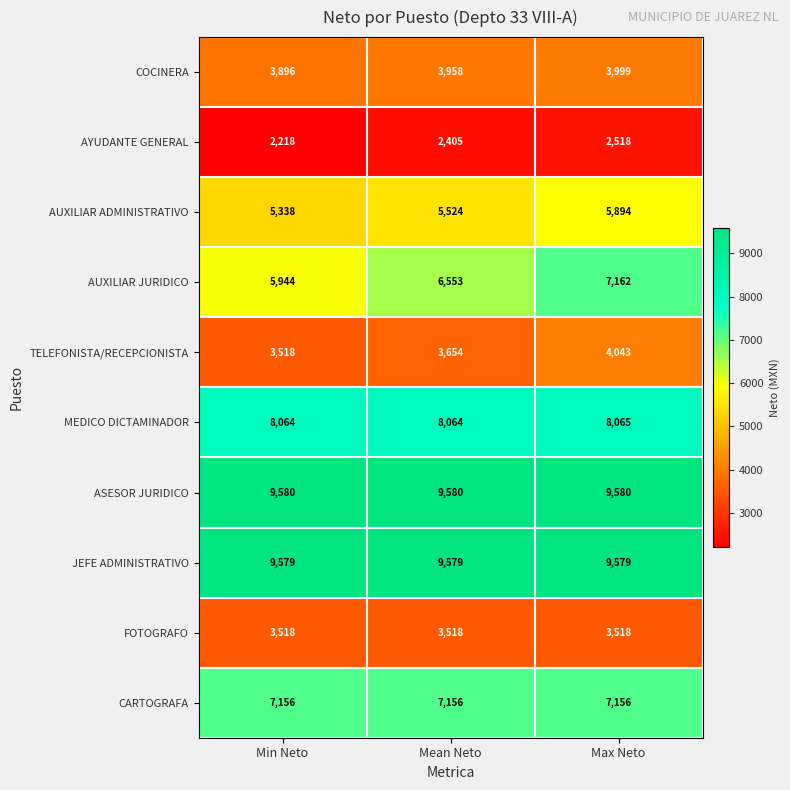

Reading right to left, list all the values displayed in this chart.

COCINERA: 3999	3958	3896
AYUDANTE GENERAL: 2518	2405	2218
AUXILIAR ADMINISTRATIVO: 5894	5524	5338
AUXILIAR JURIDICO: 7162	6553	5944
TELEFONISTA/RECEPCIONISTA: 4043	3654	3518
MEDICO DICTAMINADOR: 8065	8064	8064
ASESOR JURIDICO: 9580	9580	9580
JEFE ADMINISTRATIVO: 9579	9579	9579
FOTOGRAFO: 3518	3518	3518
CARTOGRAFA: 7156	7156	7156